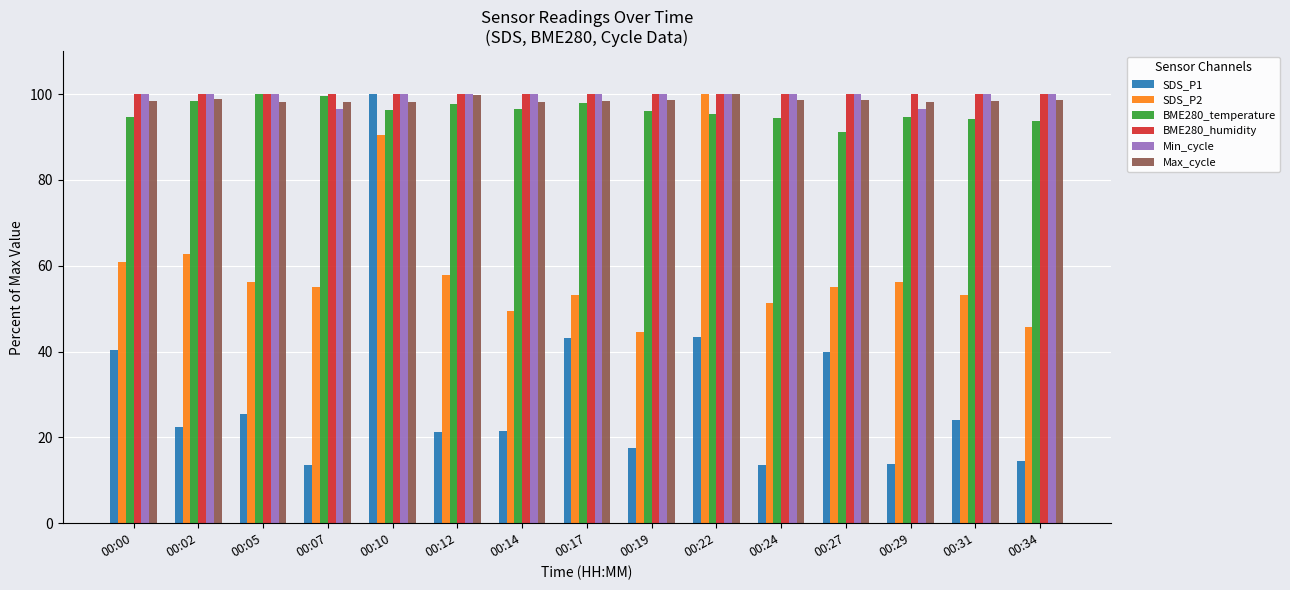

What is the minimum value for SDS_P1?

13.6